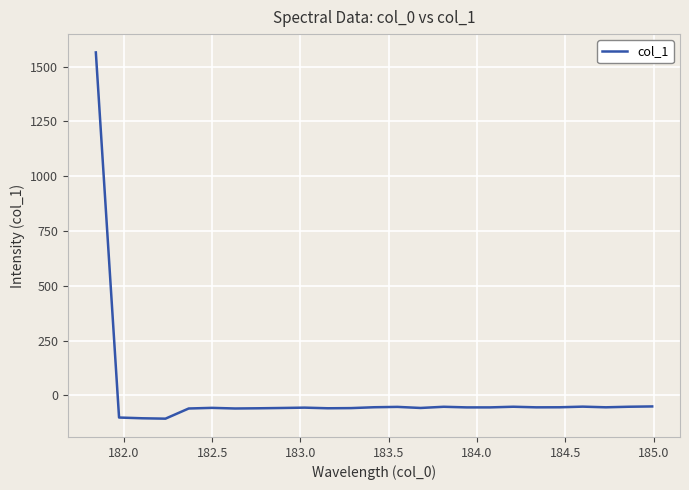

What is the maximum value shown in the chart?

1564.7